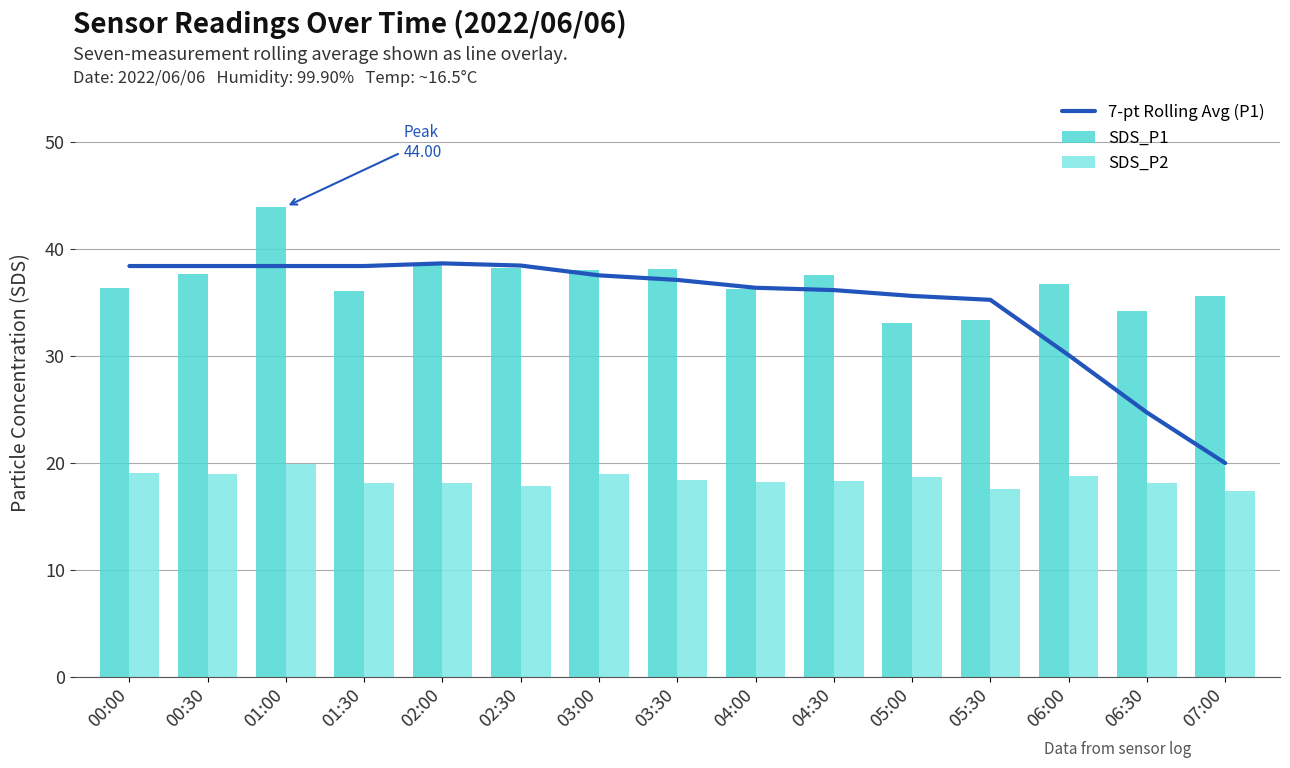

What is the greatest value displayed?

44.0